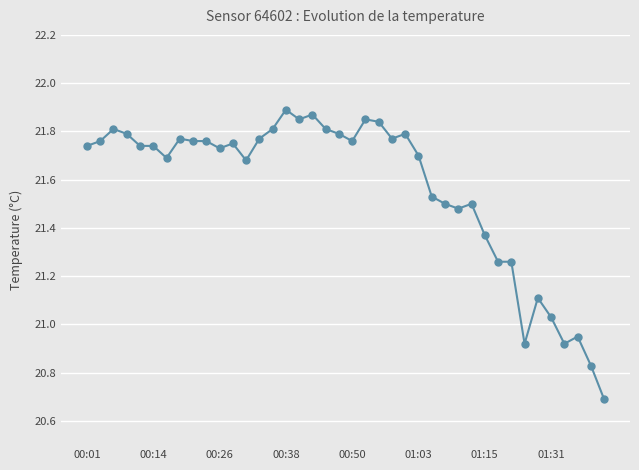

What is the difference between the maximum and minimum values?

1.2